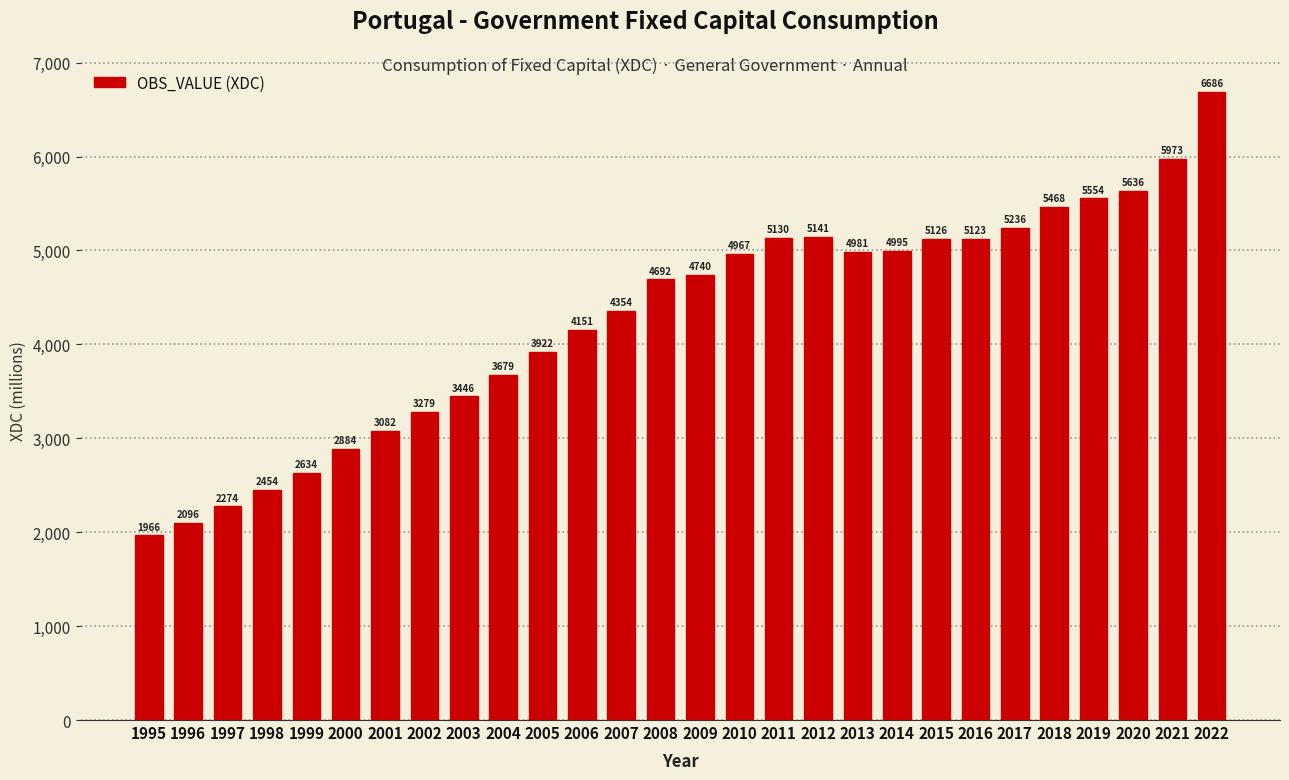

Where does the data first go above 4740?

2009